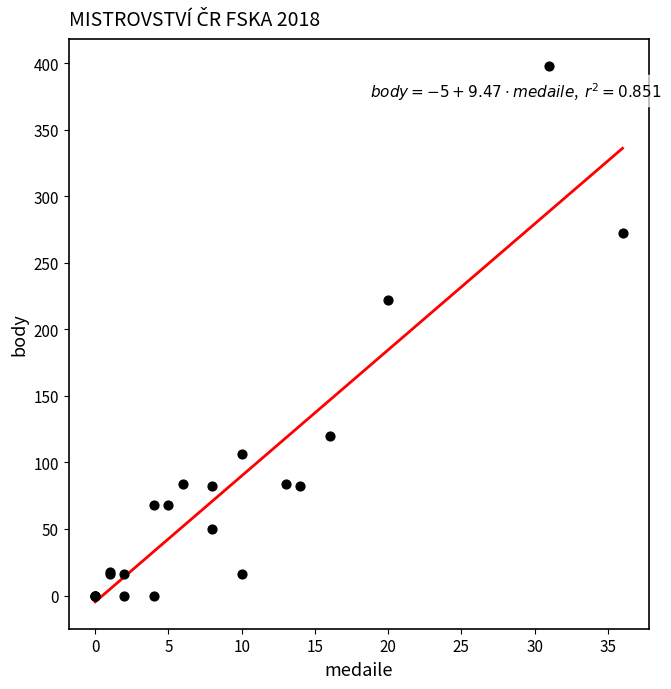

What Y value in the scatter plot is closest to 199?

222